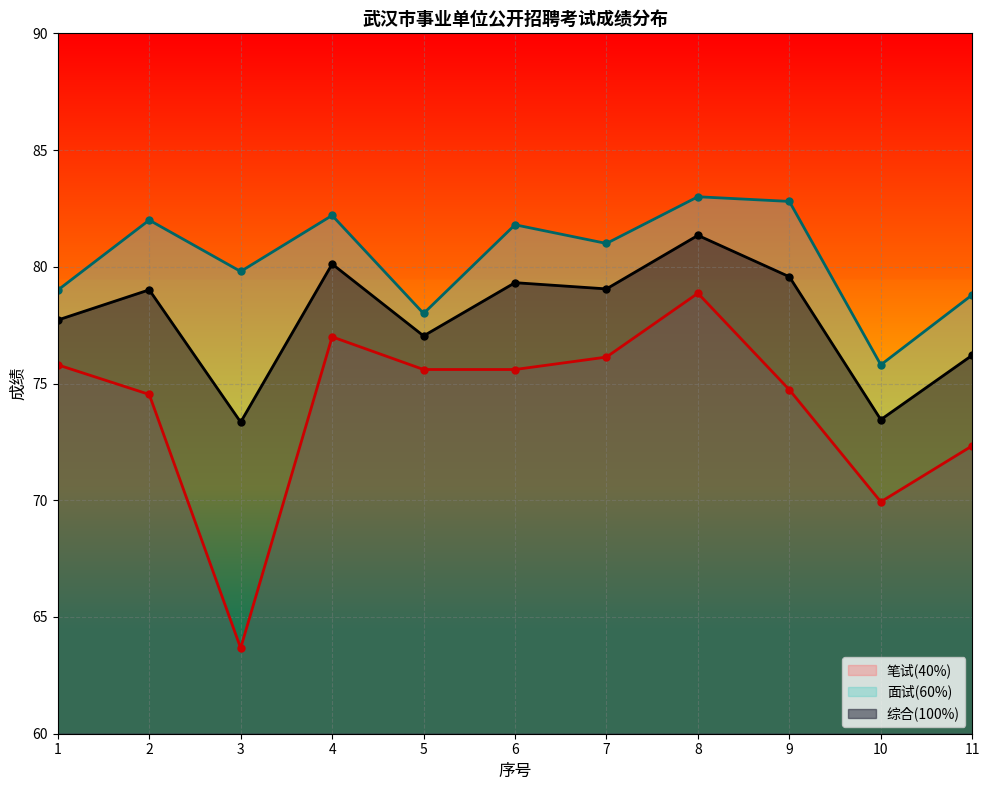

What is the sum of all 面试(60%) values?

884.2